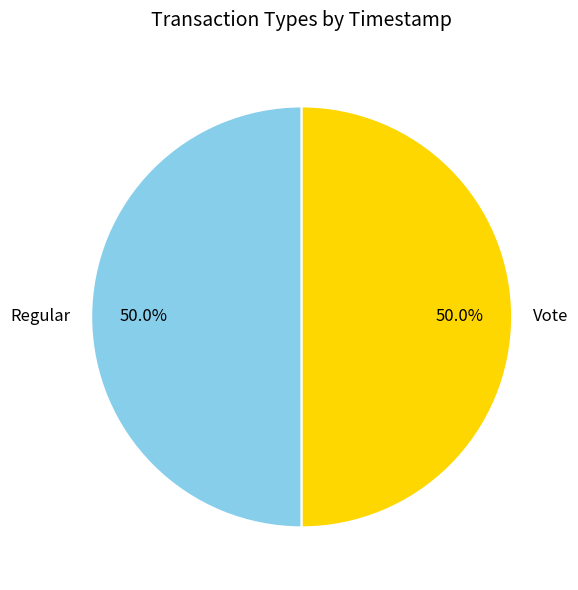

Is it true that Vote is 50% of the pie?

True